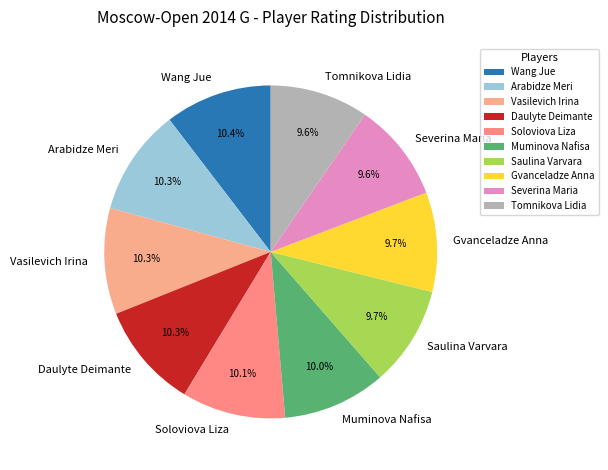

What percentage do Saulina Varvara and Vasilevich Irina together represent?

20.0%